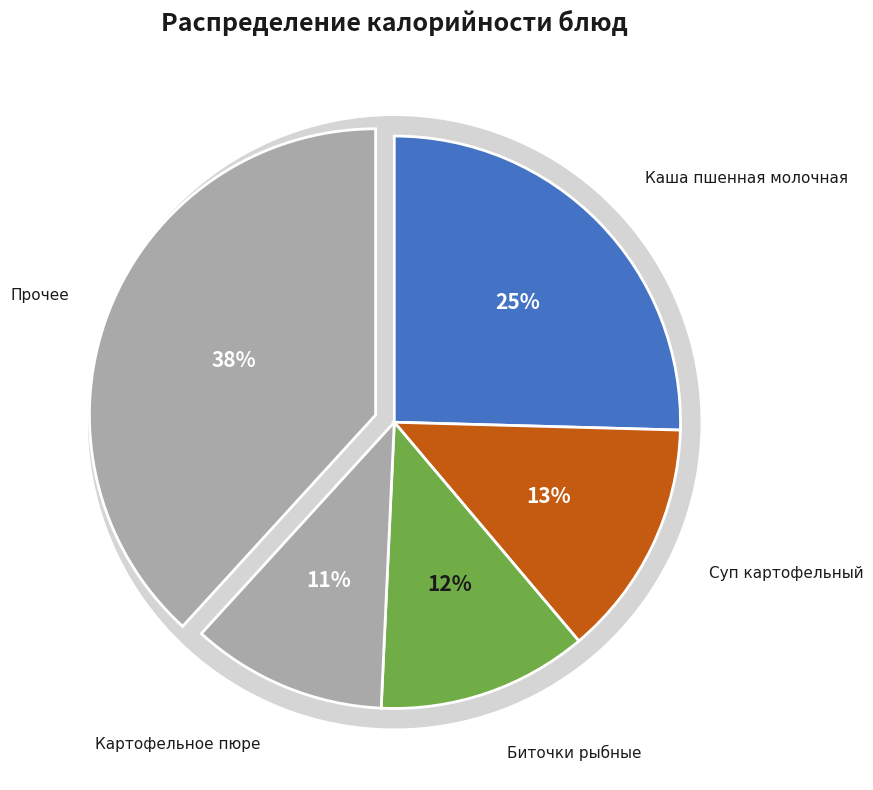

Is it true that Батон Раменский is 14% of the pie?

False